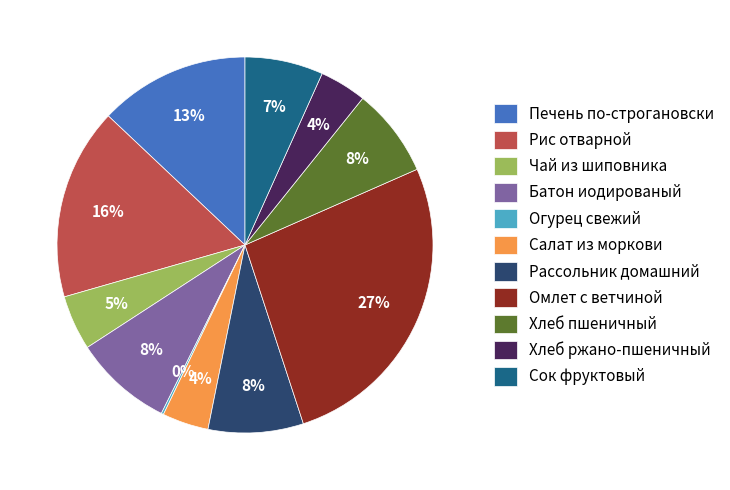

Which slice is the largest?

Омлет с ветчиной